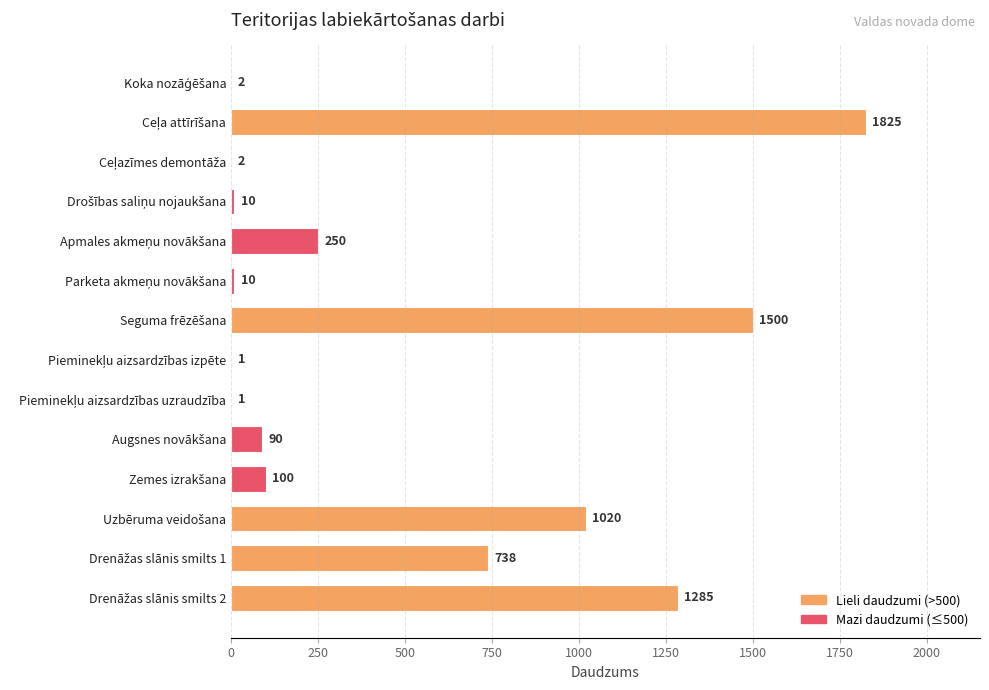

What is the greatest value displayed?

1825